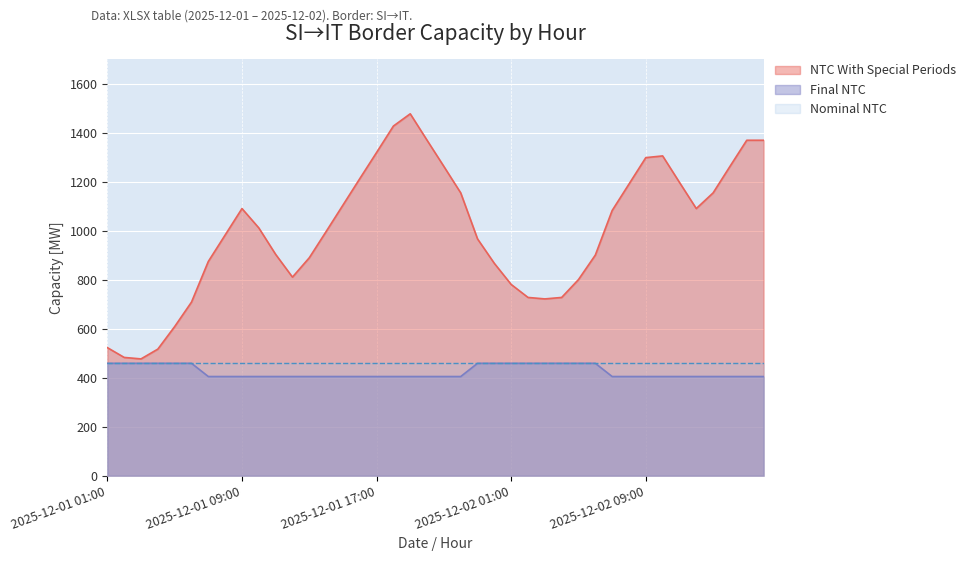

What is the difference between the highest and lowest values at 2025-12-01 19:00?

1073